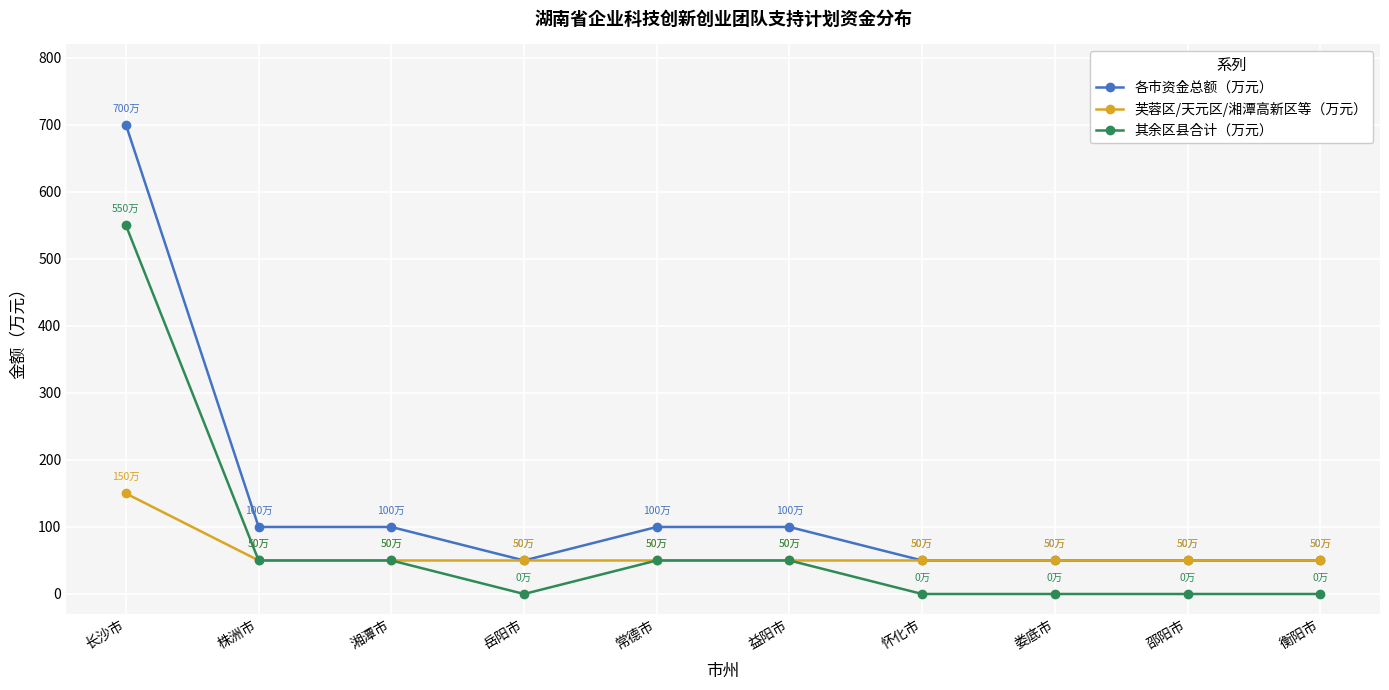

How many data points in 其余区县合计（万元） are less than 50?

5